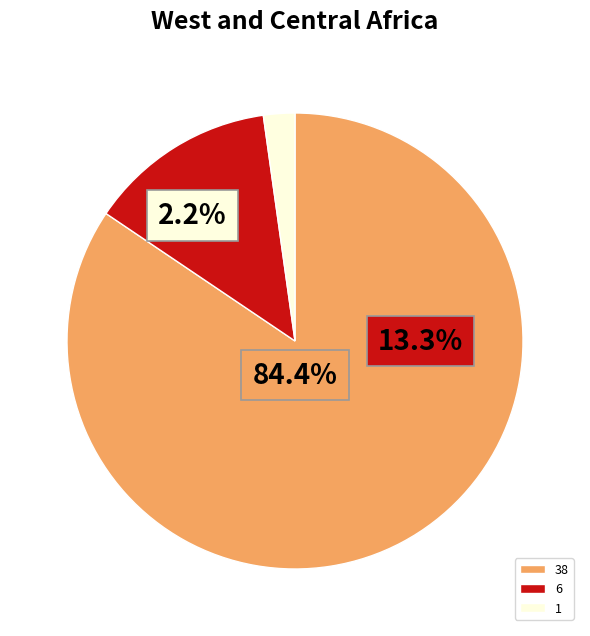

True or false: 1 accounts for 2% of the total.

True